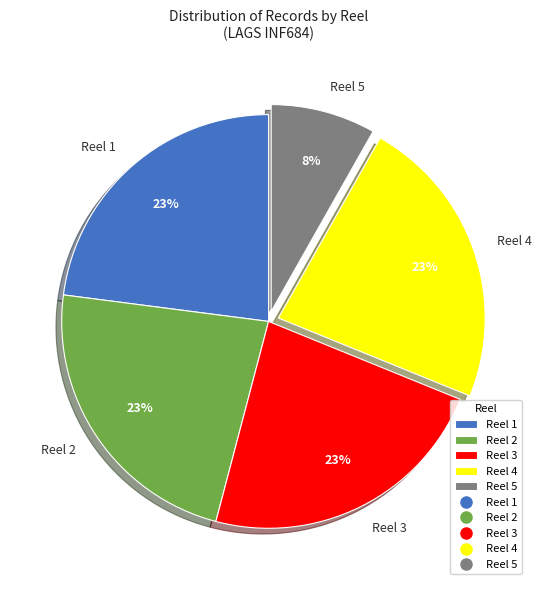

To the nearest percent, what is the difference between the largest and smallest slice percentages?

15%